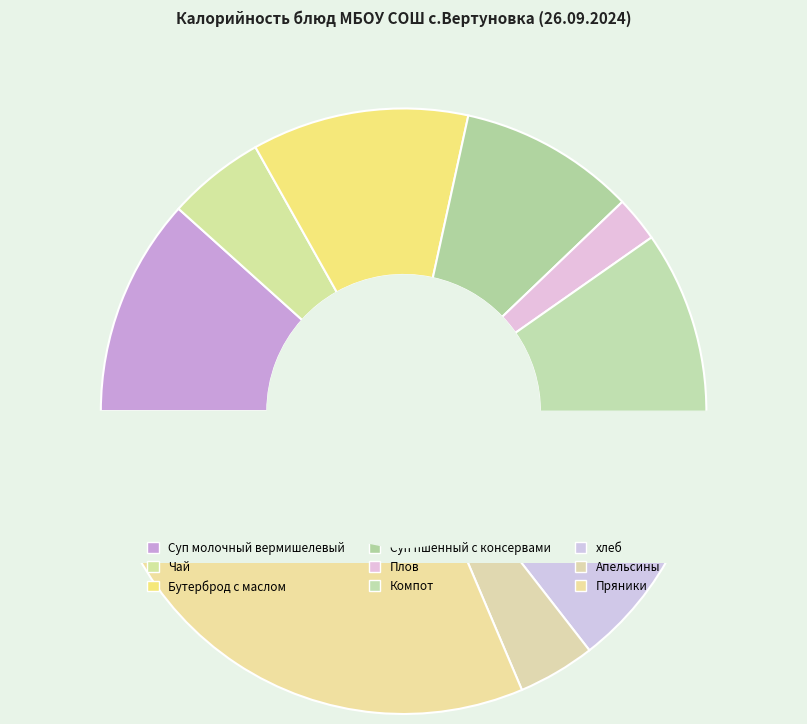

Rank the categories by value from highest to lowest.

Пряники, хлеб, Суп молочный вермишелевый, Бутерброд с маслом, Компот, Суп пшённый с консервами, Чай, Апельсины, Плов